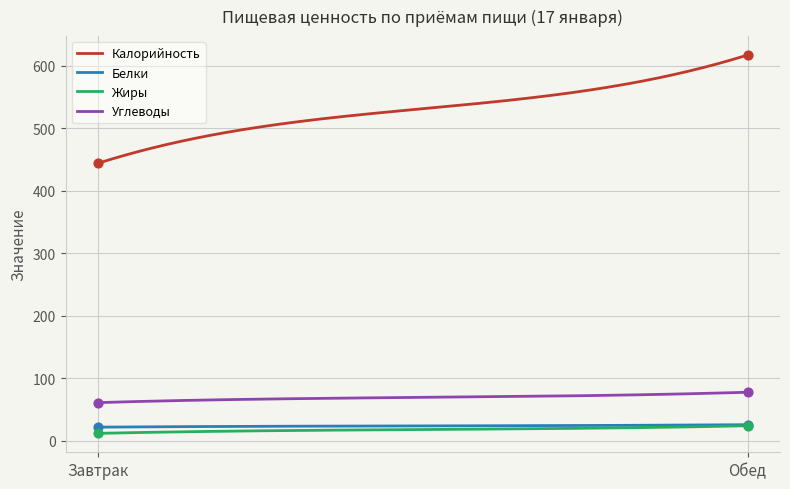

What are all the series names shown in the legend?

Калорийность, Белки, Жиры, Углеводы